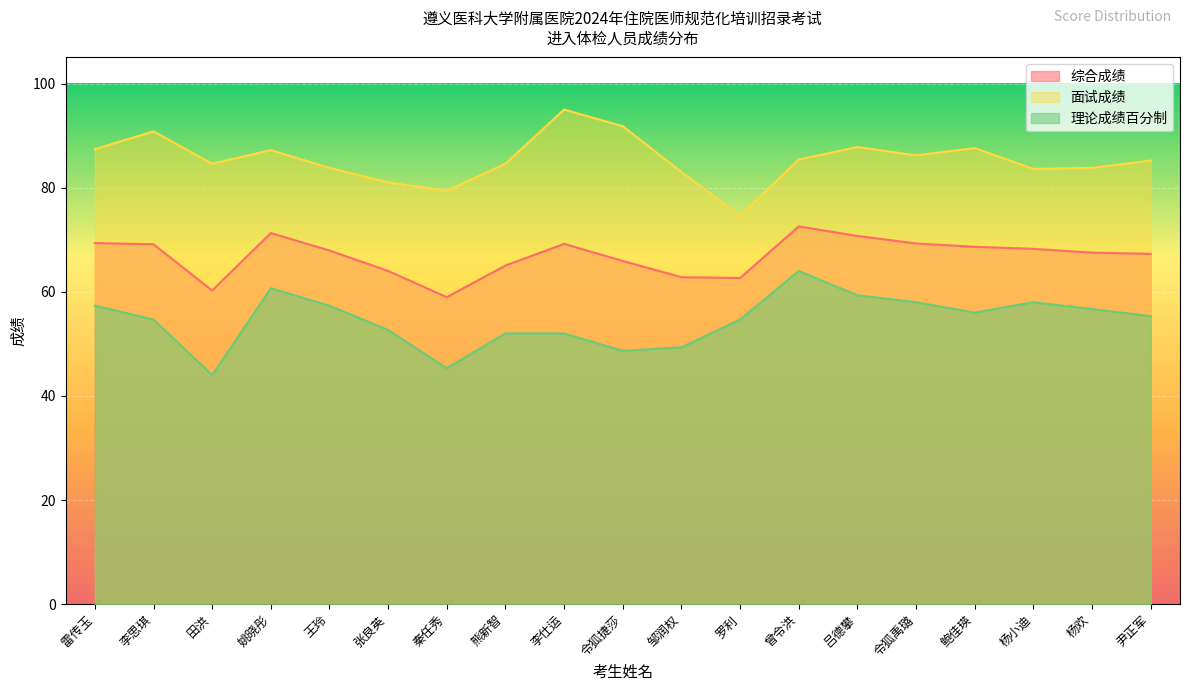

How many interior local peaks does the 面试成绩 series have?

5